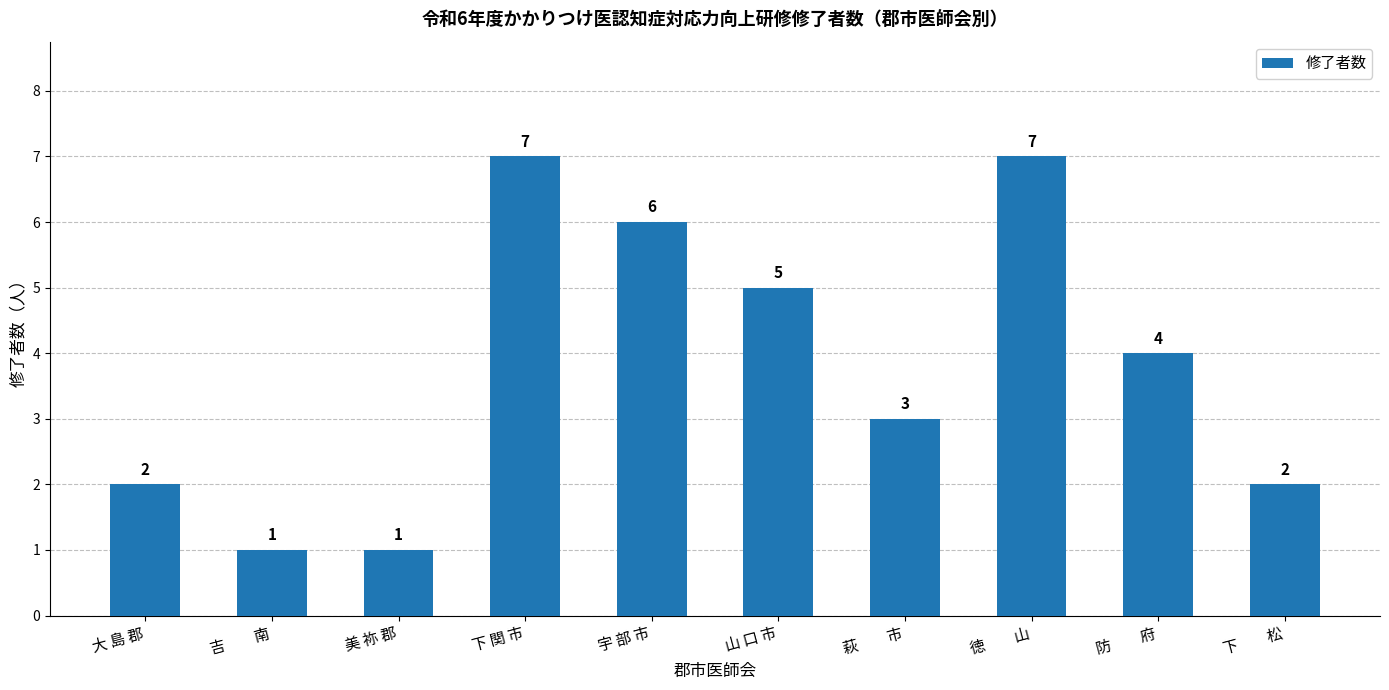

How many values are below 4?

5